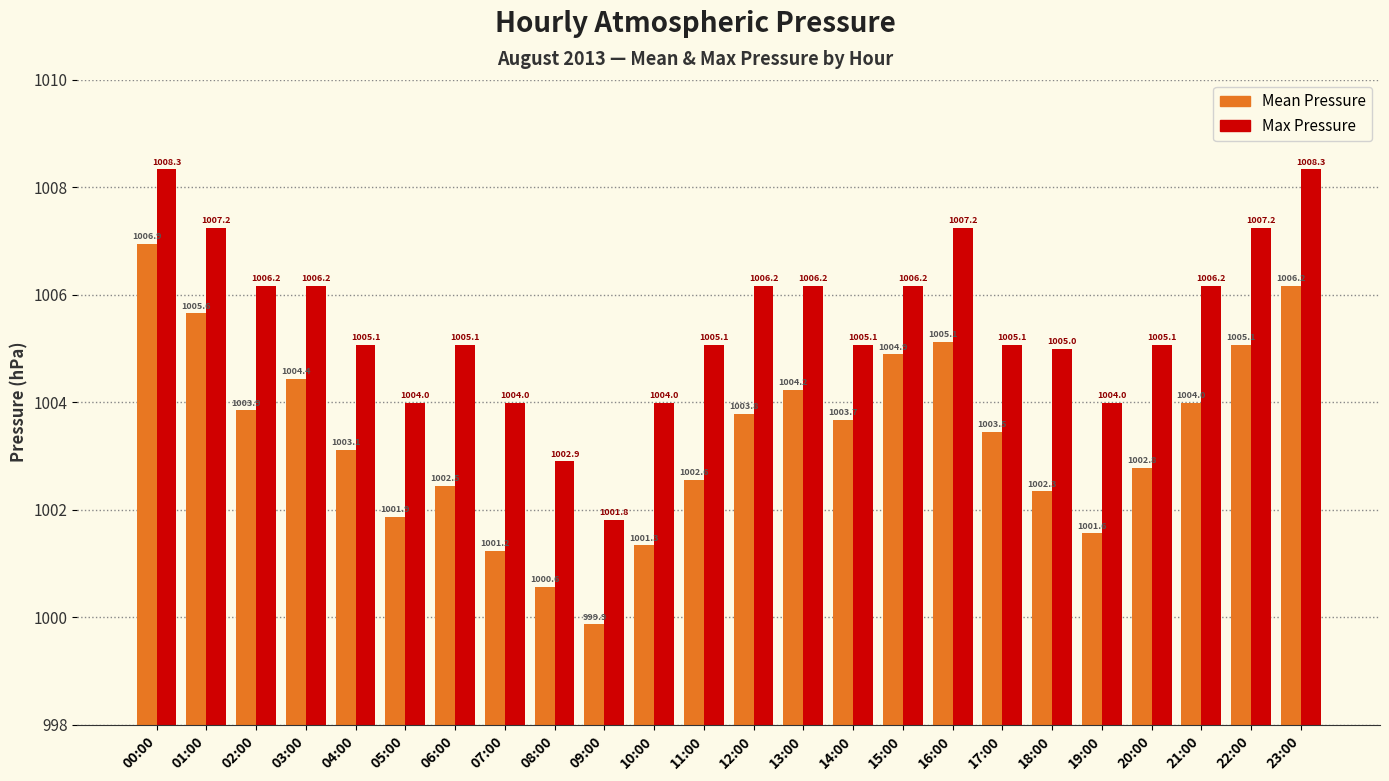

What is the label of the 21st bar from the right?

03:00